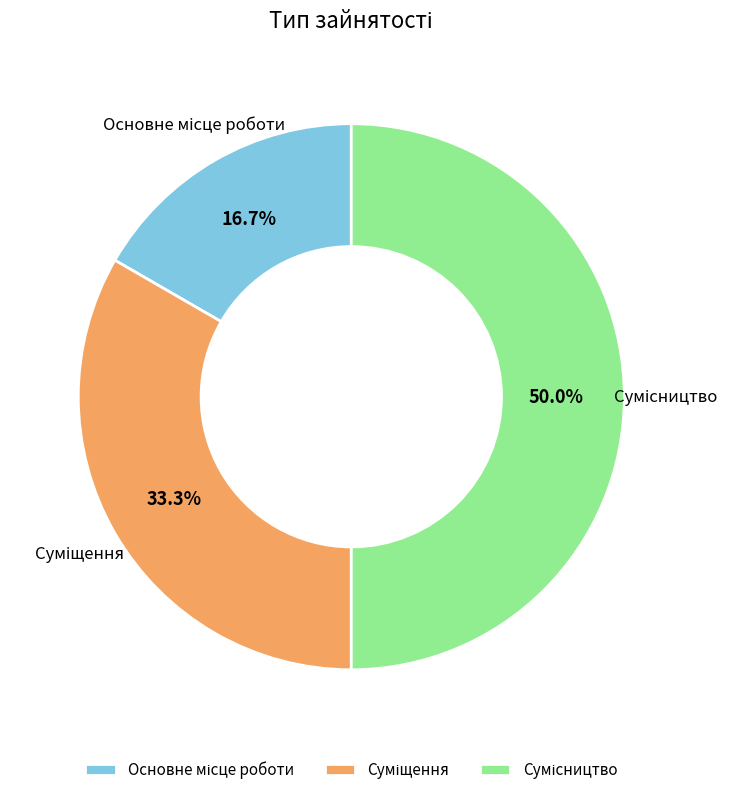

How many segments does this pie chart have?

3